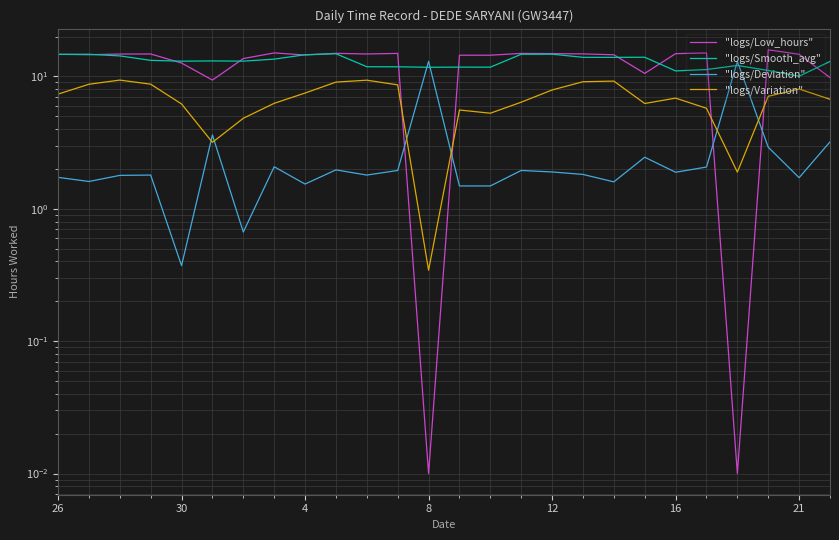

What is the approximate value of "logs/Low_hours" at 21?

15.0